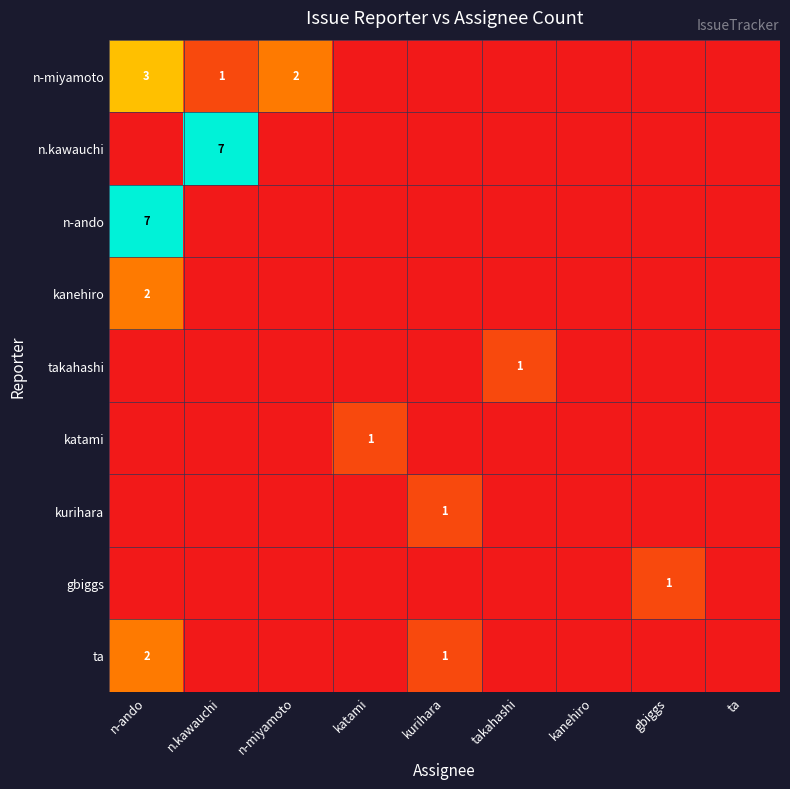

How many values in gbiggs are above zero?

1